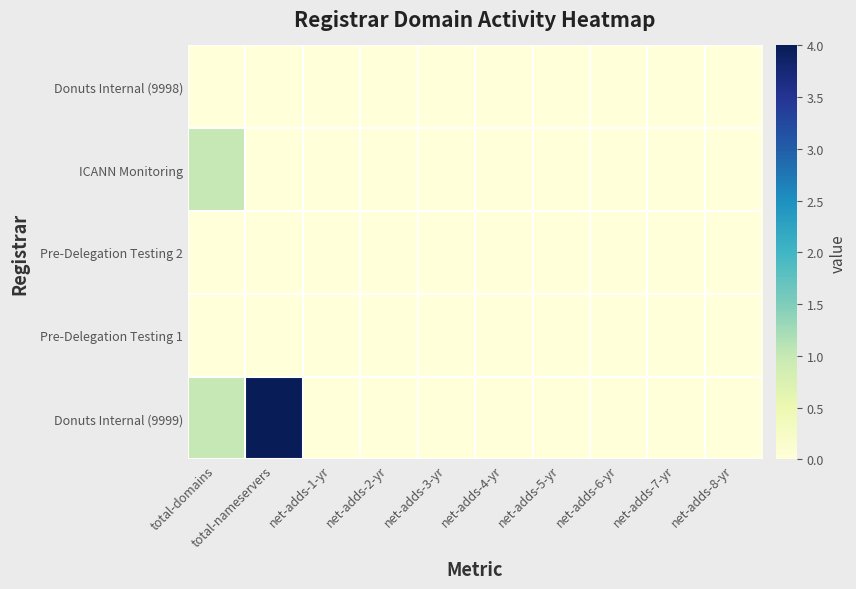

What is the total value across all series at total-domains?

2